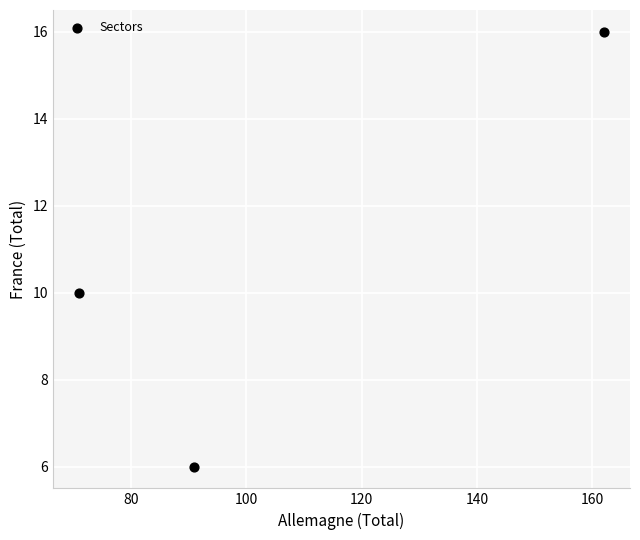

What is the average Y value?

11